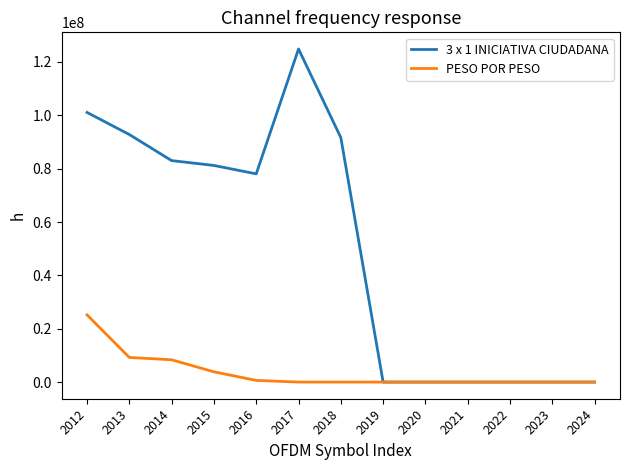

Reading left to right, what are all the values shown in this chart?

3 x 1 INICIATIVA CIUDADANA: 2012=101089985	2013=92801920	2014=83030061	2015=81209185	2016=78064225	2017=124874089	2018=91653727	2019=0	2020=0	2021=0	2022=0	2023=0	2024=0
PESO POR PESO: 2012=25186833	2013=9232892	2014=8358083	2015=3846828	2016=629750	2017=0	2018=0	2019=0	2020=0	2021=0	2022=0	2023=0	2024=0